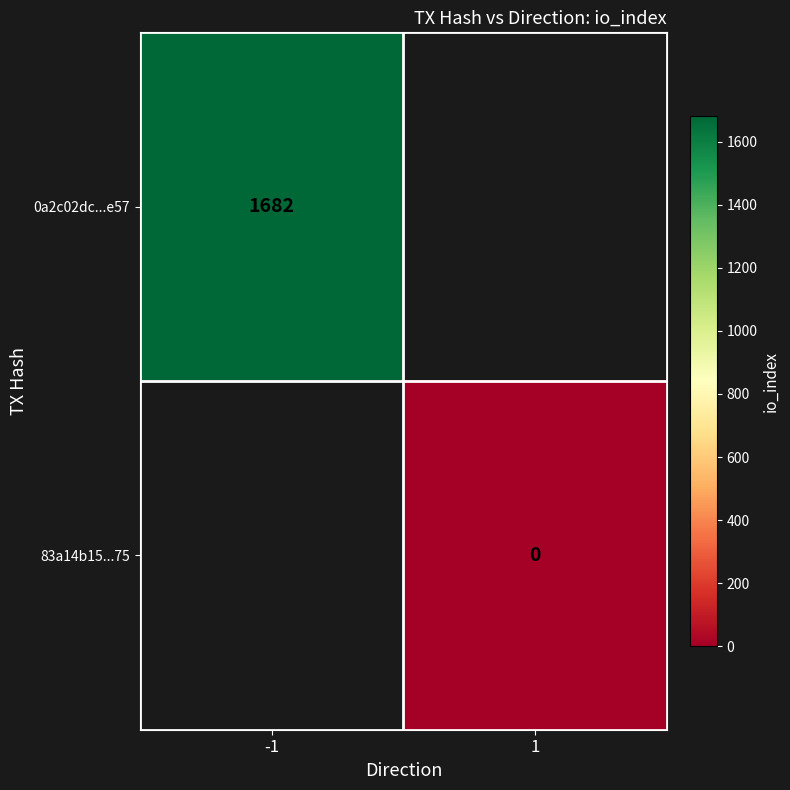

Which has a higher value, 1 or -1?

-1